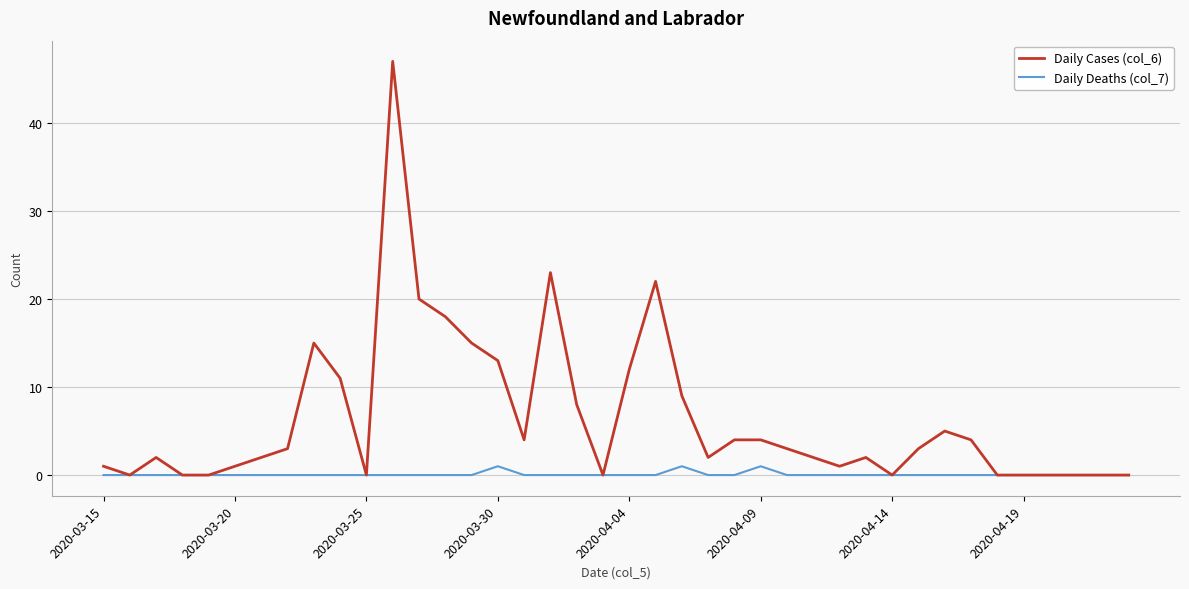

Rank the series by their maximum value, from lowest to highest.

Daily Deaths (col_7), Daily Cases (col_6)